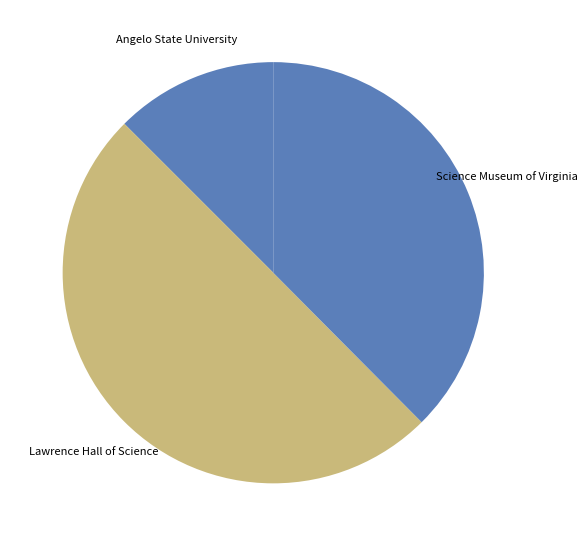

What is the smallest slice in the pie chart?

Angelo State University